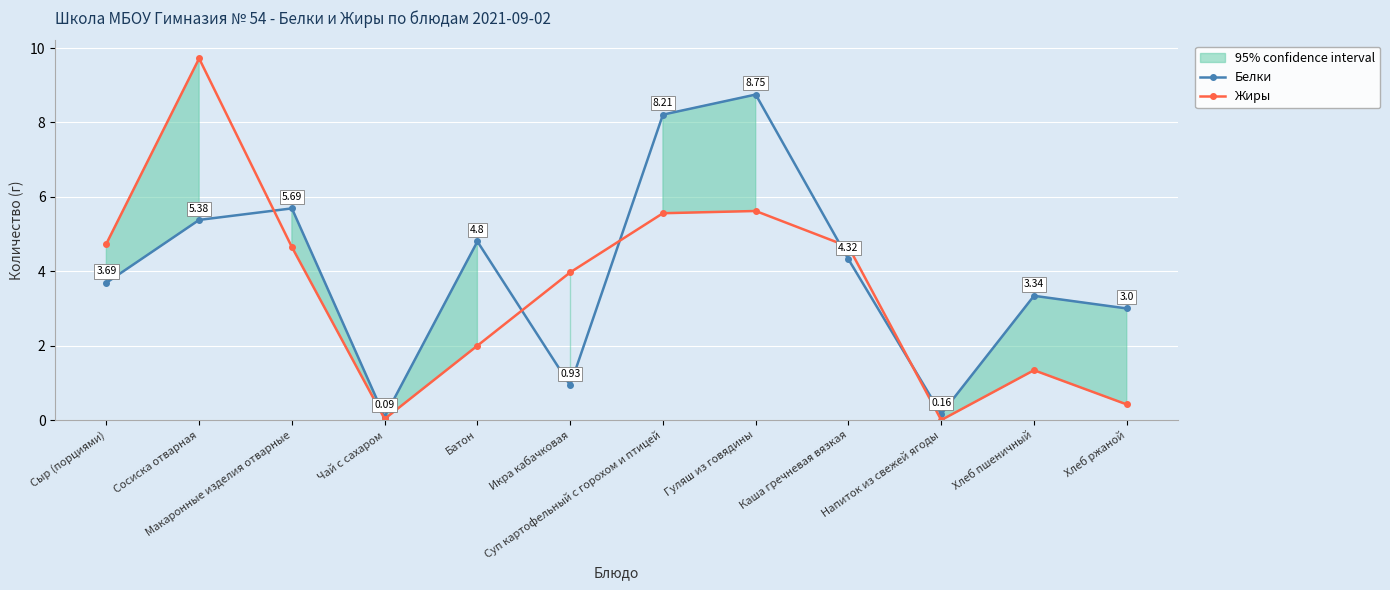

The value of Белки at Макаронные изделия отварные is 8.8. True or false?

False